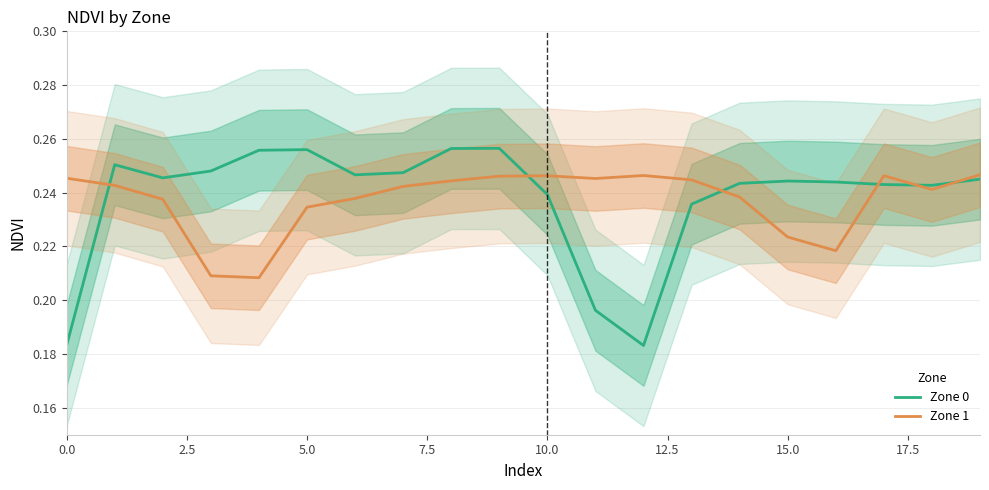

Where is the first local maximum for Zone 1?

10